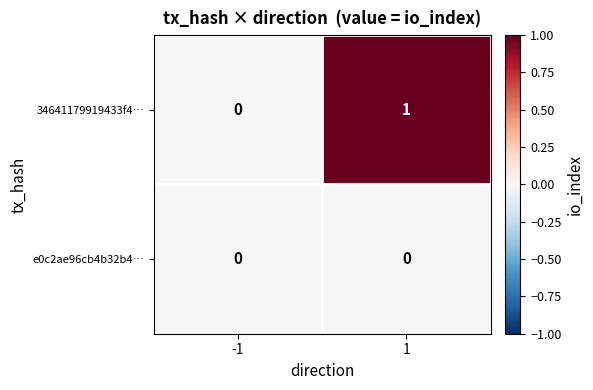

Which series has the widest spread of values?

34641179919433f4…